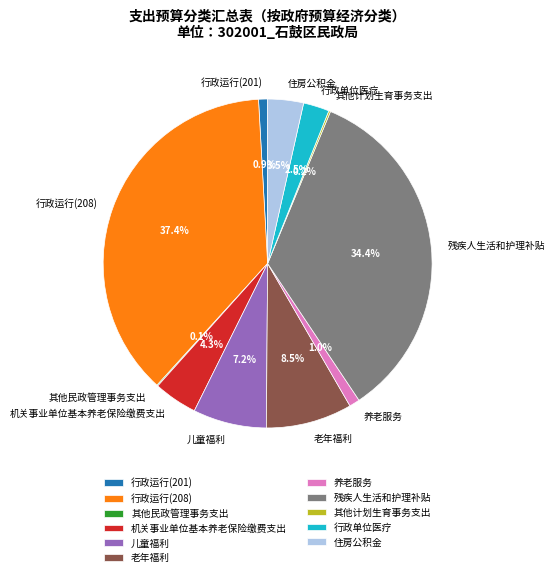

Is it true that 机关事业单位基本养老保险缴费支出 is 4% of the pie?

True